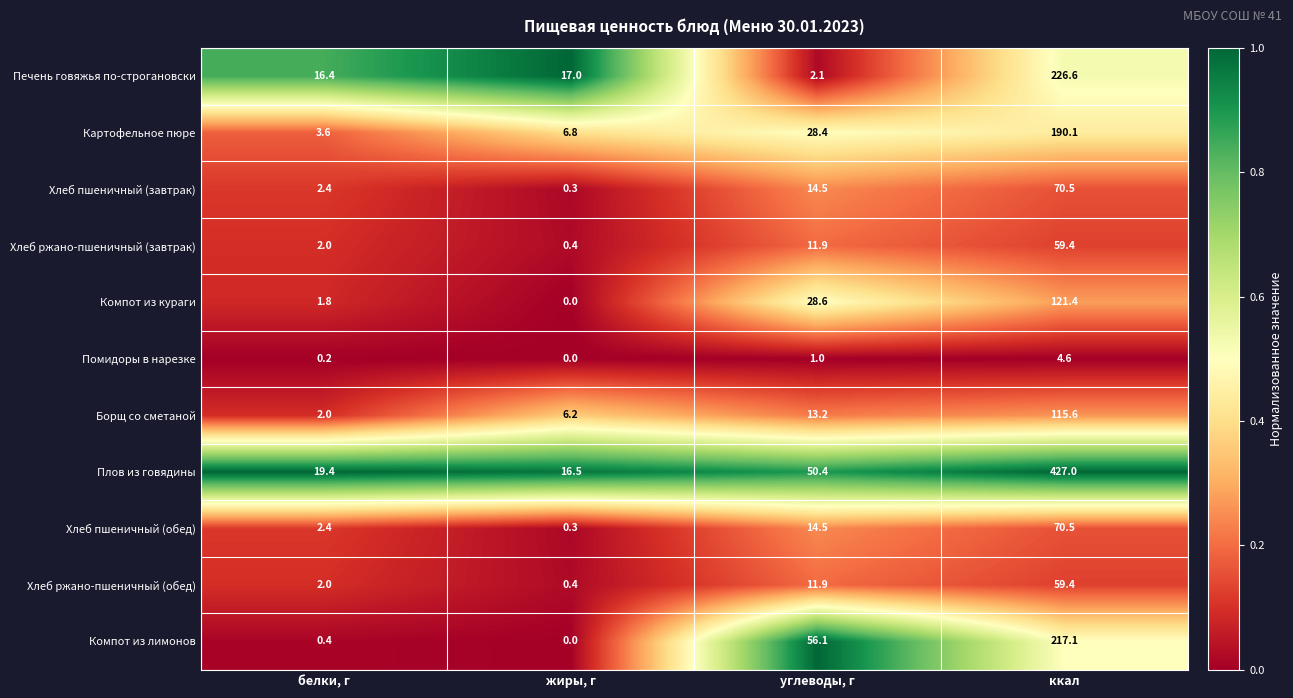

What is the maximum value shown in the chart?

427.0